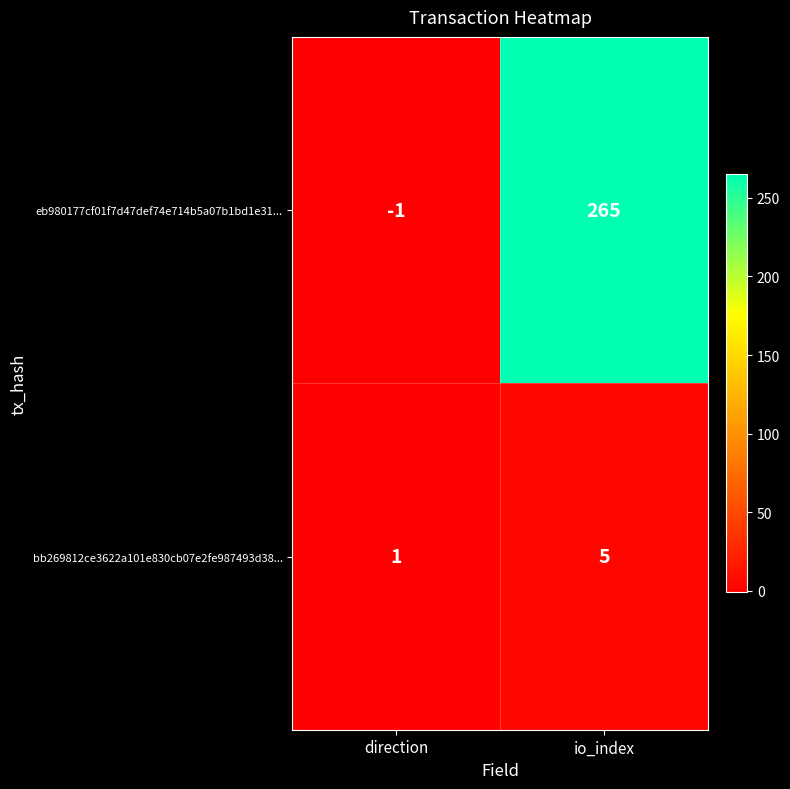

What is the average value of the eb980177cf01f7d47def74e714b5a07b1bd1e31... series?

132